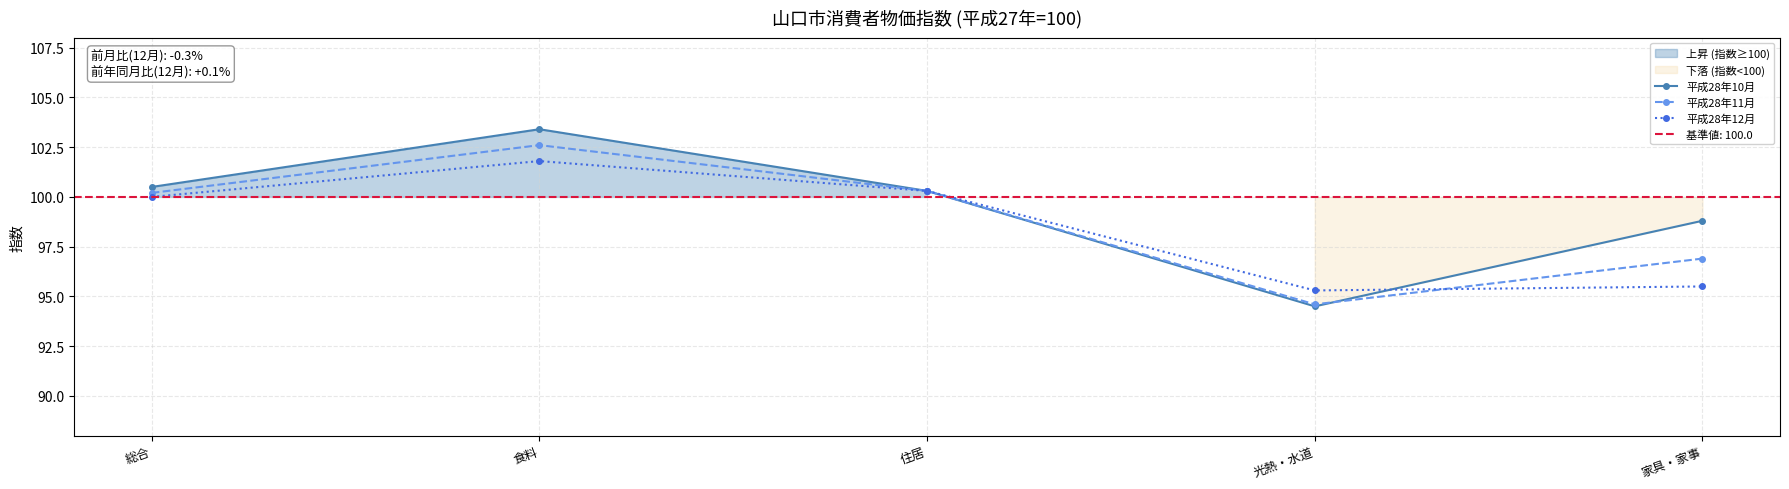

Read the 平成28年12月 value at 住居.

100.3